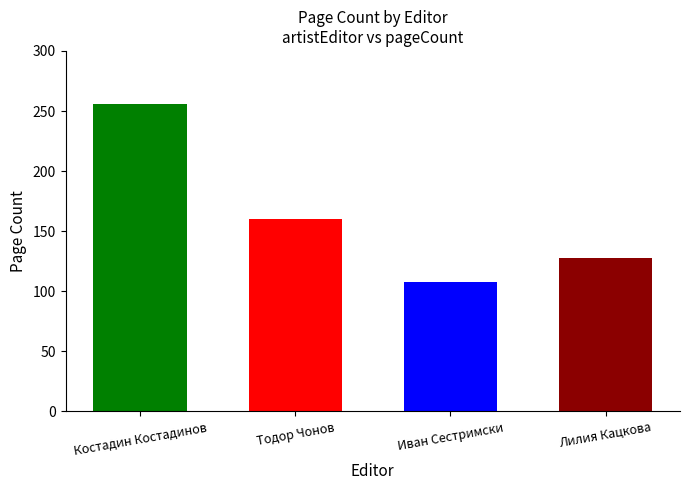

What is the ratio of the value at Костадин Костадинов to the value at Иван Сестримски?

2.4